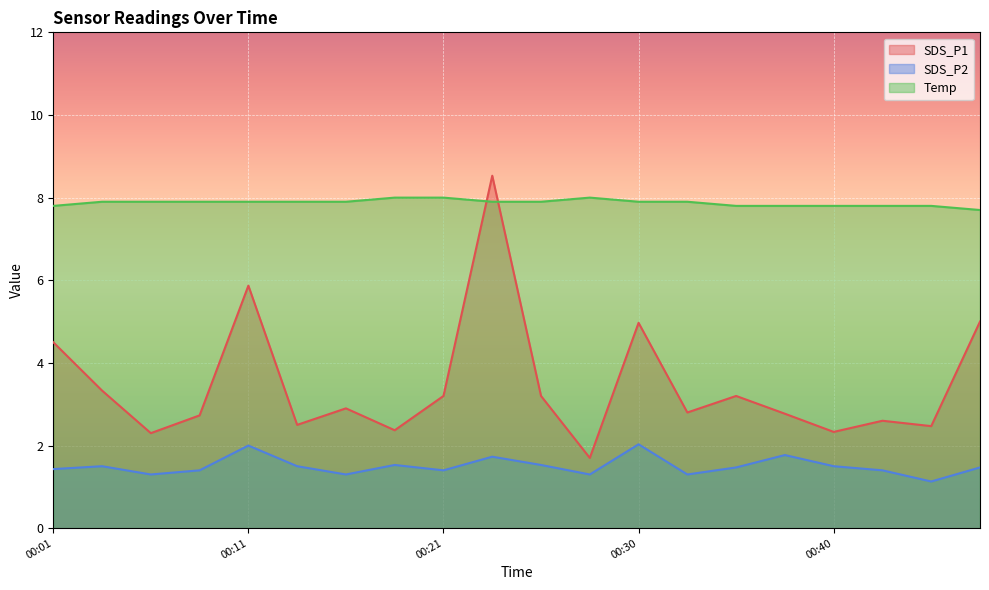

In SDS_P1, how many points are higher than both neighbors (excluding endpoints)?

6